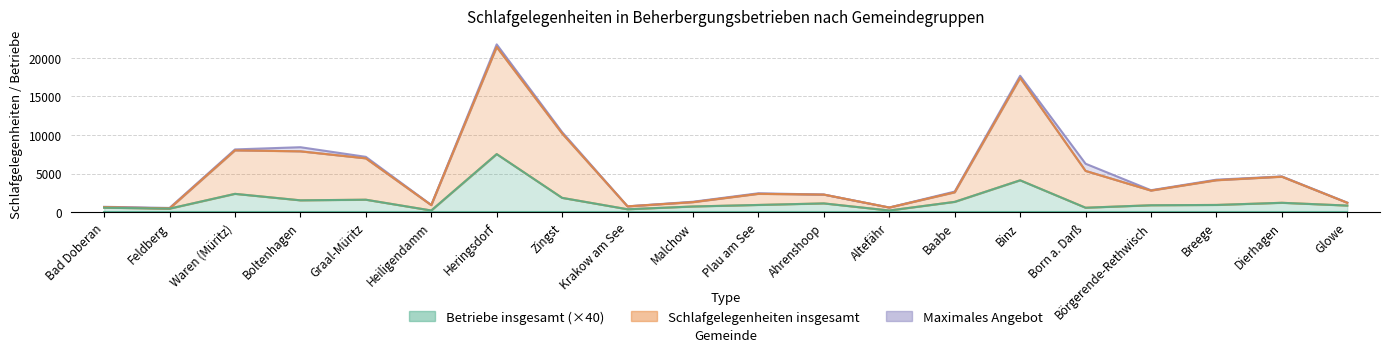

True or false: Schlafgelegenheiten insgesamt and Maximales Angebot intersect in this chart.

False